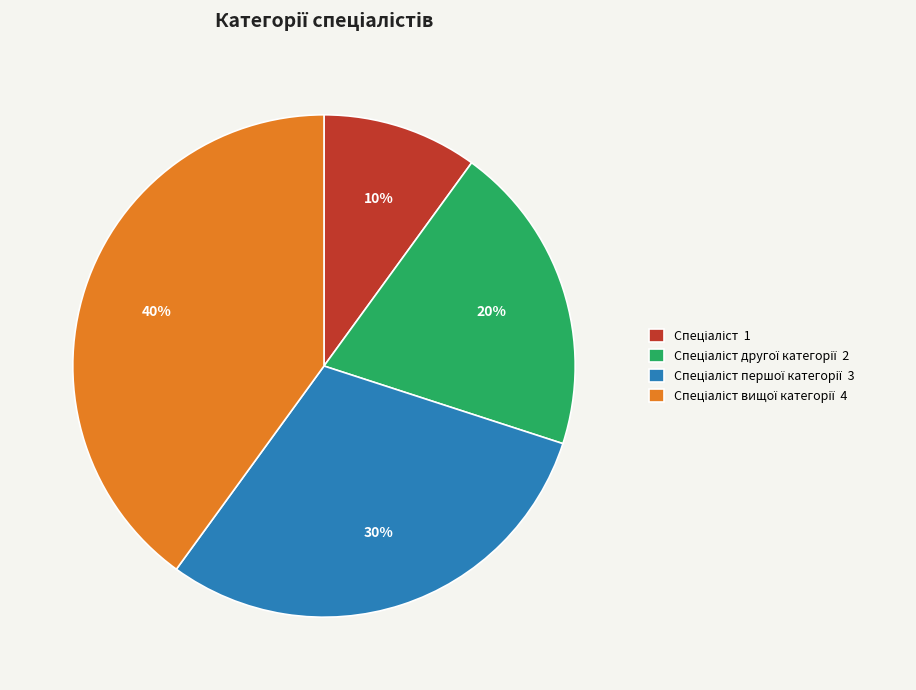

To the nearest percent, what is the difference between the largest and smallest slice percentages?

30%